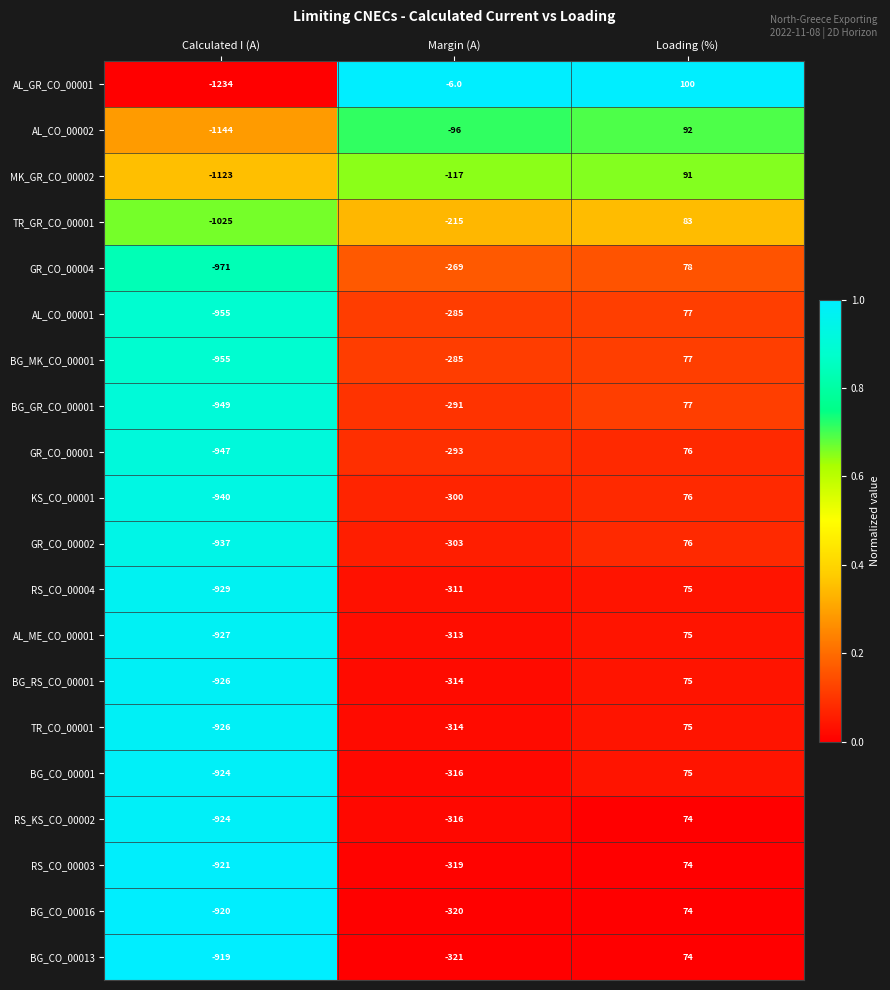

List the labels in order of GR_CO_00001 value, largest first.

Loading (%), Margin (A), Calculated I (A)